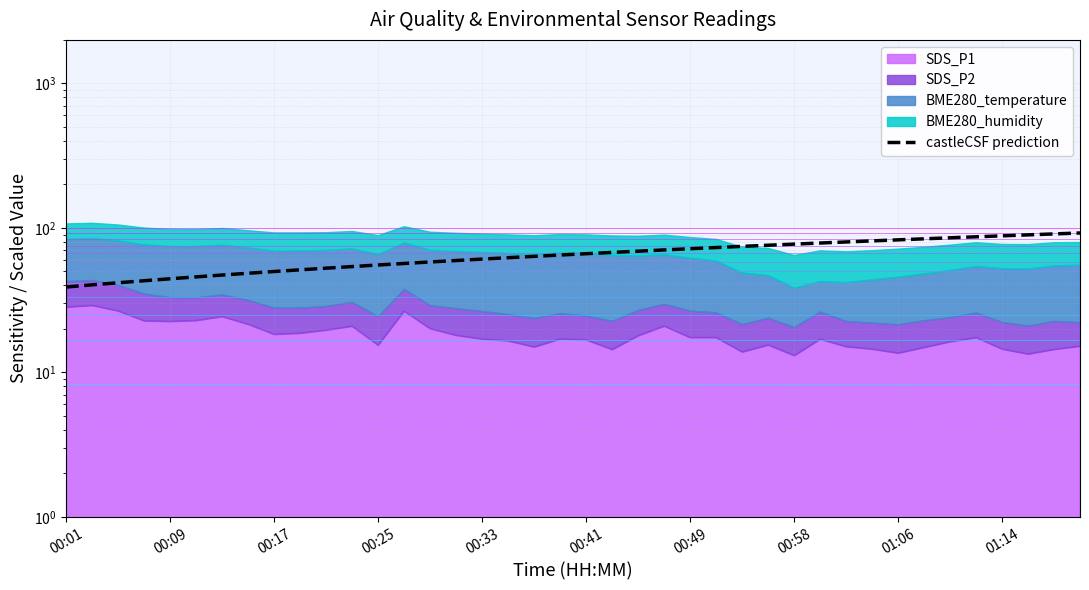

What is the maximum value shown in the chart?

92.3